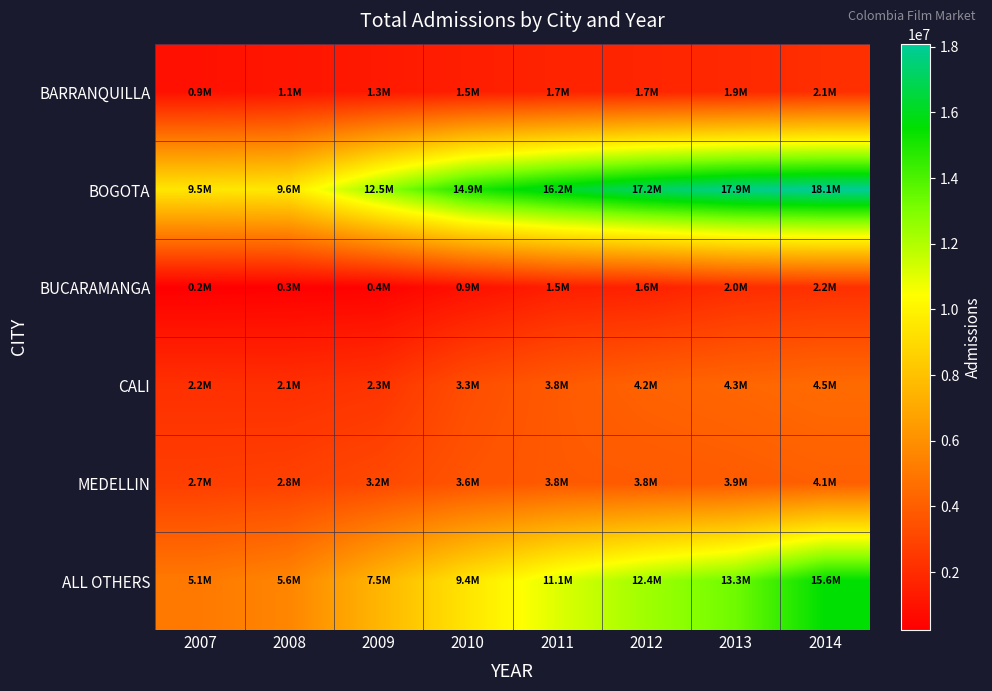

Reading right to left, extract all data points from this chart.

BARRANQUILLA: 2014=2130387	2013=1862337	2012=1749254	2011=1653707	2010=1472241	2009=1256435	2008=1128151	2007=929241
BOGOTA: 2014=18096318	2013=17855077	2012=17198868	2011=16160441	2010=14907415	2009=12465304	2008=9594614	2007=9493415
BUCARAMANGA: 2014=2175083	2013=2008628	2012=1556521	2011=1463789	2010=914707	2009=357072	2008=295109	2007=234845
CALI: 2014=4495658	2013=4322803	2012=4159041	2011=3825337	2010=3338962	2009=2325329	2008=2129496	2007=2165068
MEDELLIN: 2014=4060824	2013=3913854	2012=3832383	2011=3816458	2010=3594476	2009=3156460	2008=2836603	2007=2748120
ALL OTHERS: 2014=15567922	2013=13316210	2012=12353250	2011=11092231	2010=9427290	2009=7507085	2008=5578904	2007=5098269